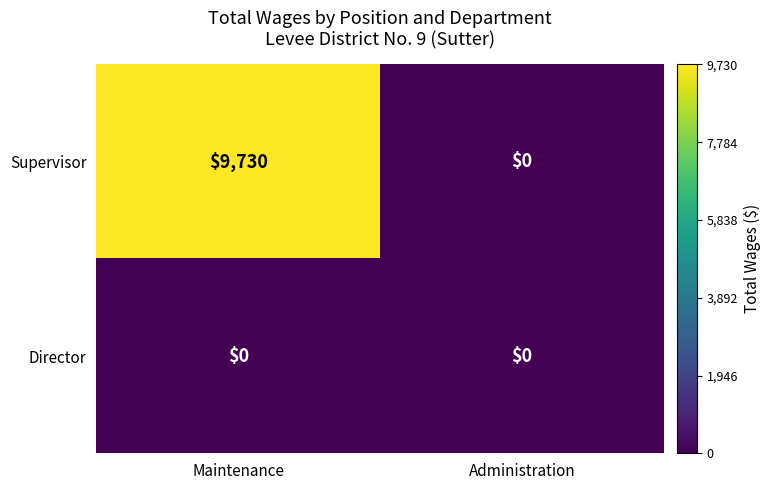

What is the maximum value shown in the chart?

9730